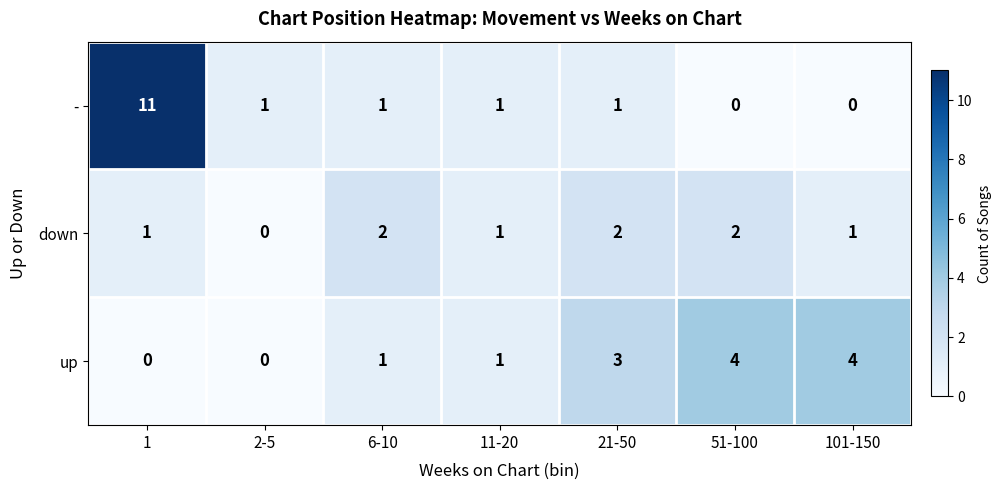

Reading left to right, extract all data points from this chart.

-: 1=11	2-5=1	6-10=1	11-20=1	21-50=1	51-100=0	101-150=0
down: 1=1	2-5=0	6-10=2	11-20=1	21-50=2	51-100=2	101-150=1
up: 1=0	2-5=0	6-10=1	11-20=1	21-50=3	51-100=4	101-150=4